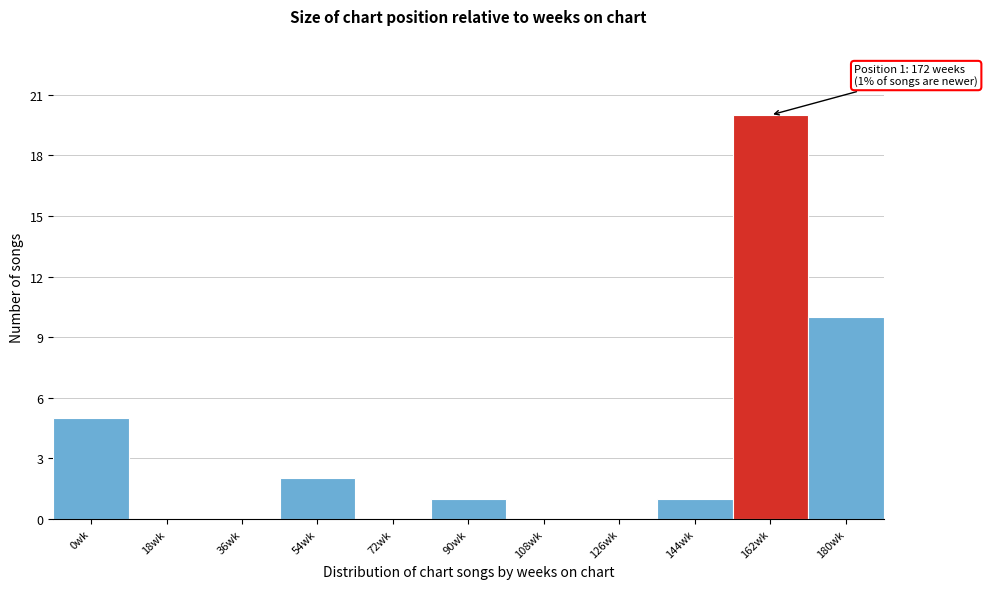

Reading right to left, list all the values displayed in this chart.

180wk=10	162wk=20	144wk=1	126wk=0	108wk=0	90wk=1	72wk=0	54wk=2	36wk=0	18wk=0	0wk=5